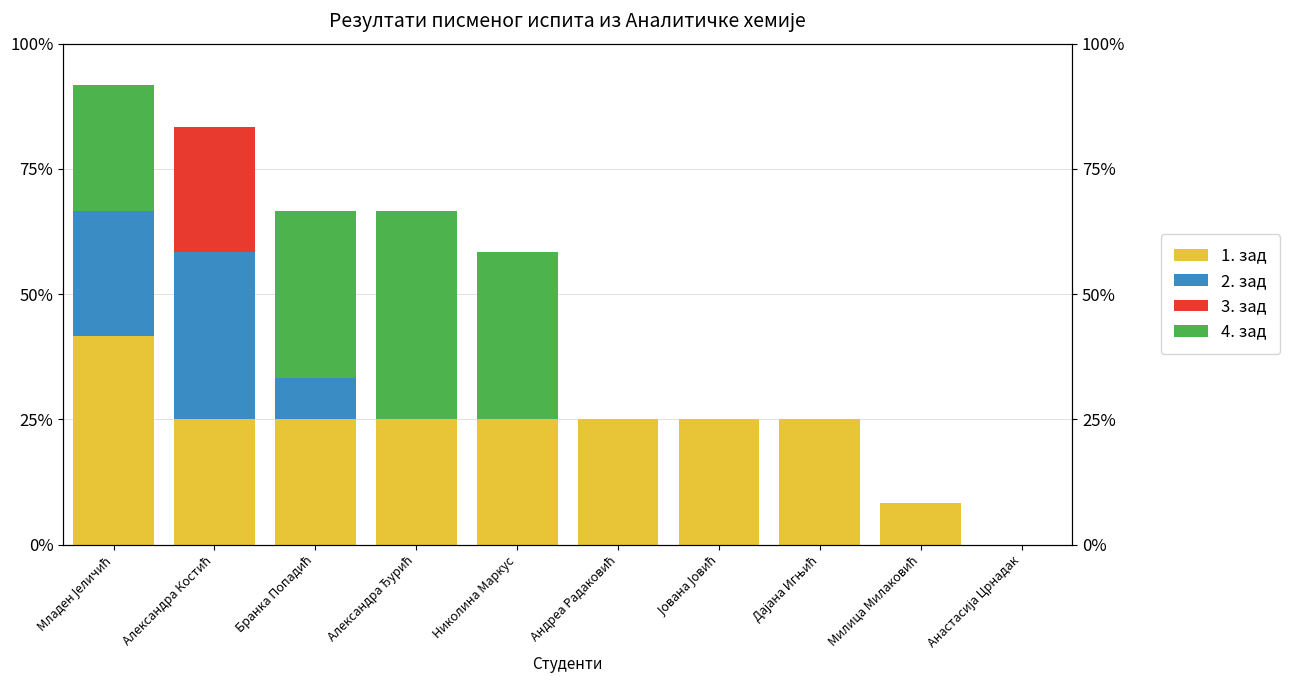

What is the difference between the highest and lowest values at Александра Костић?

33.3